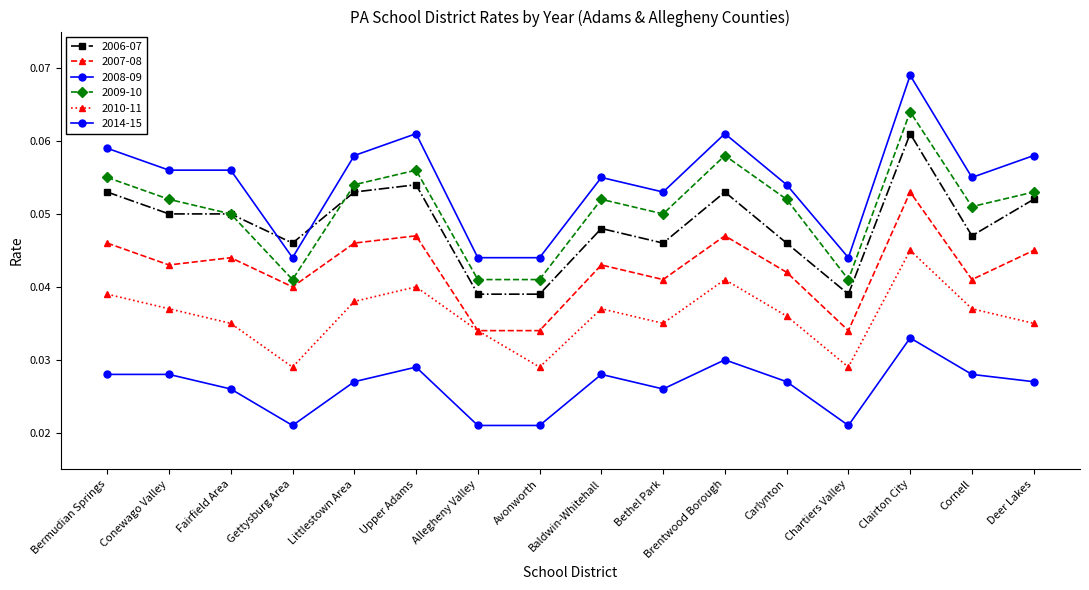

Where is the first local maximum for 2010-11?

Upper Adams